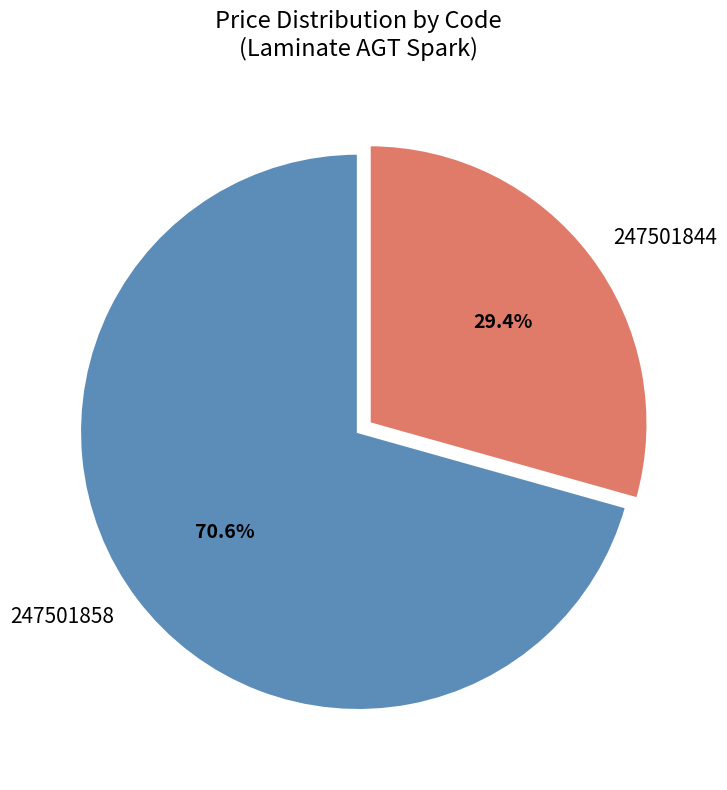

To the nearest percent, what percentage of the pie is 247501858?

71%